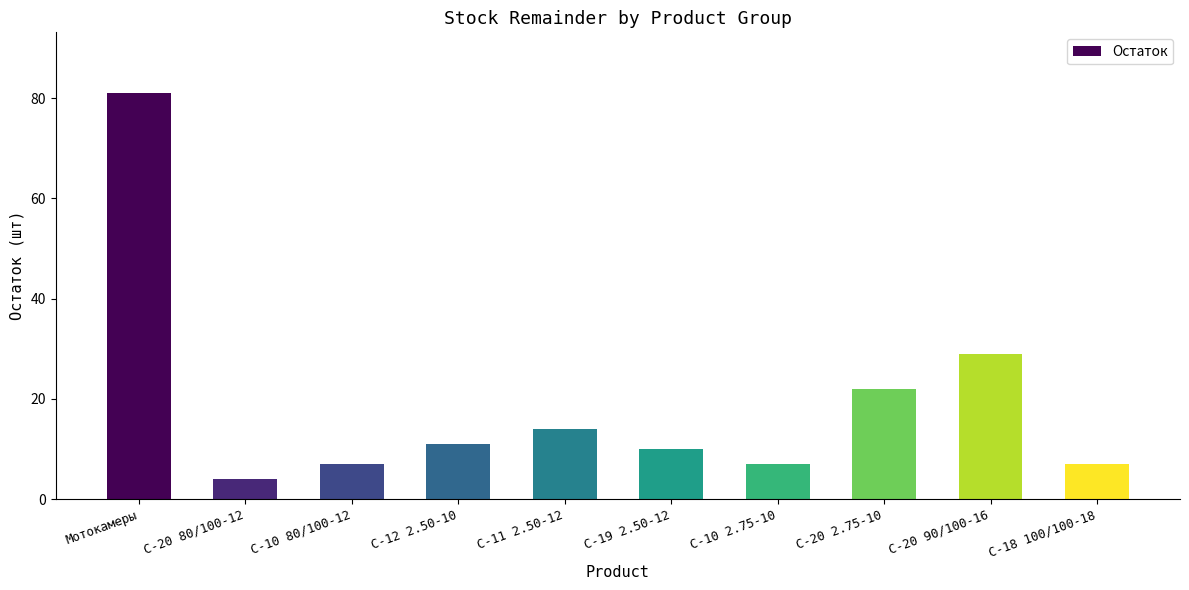

Read the value at C-10 2.75-10, to the nearest 5.

5